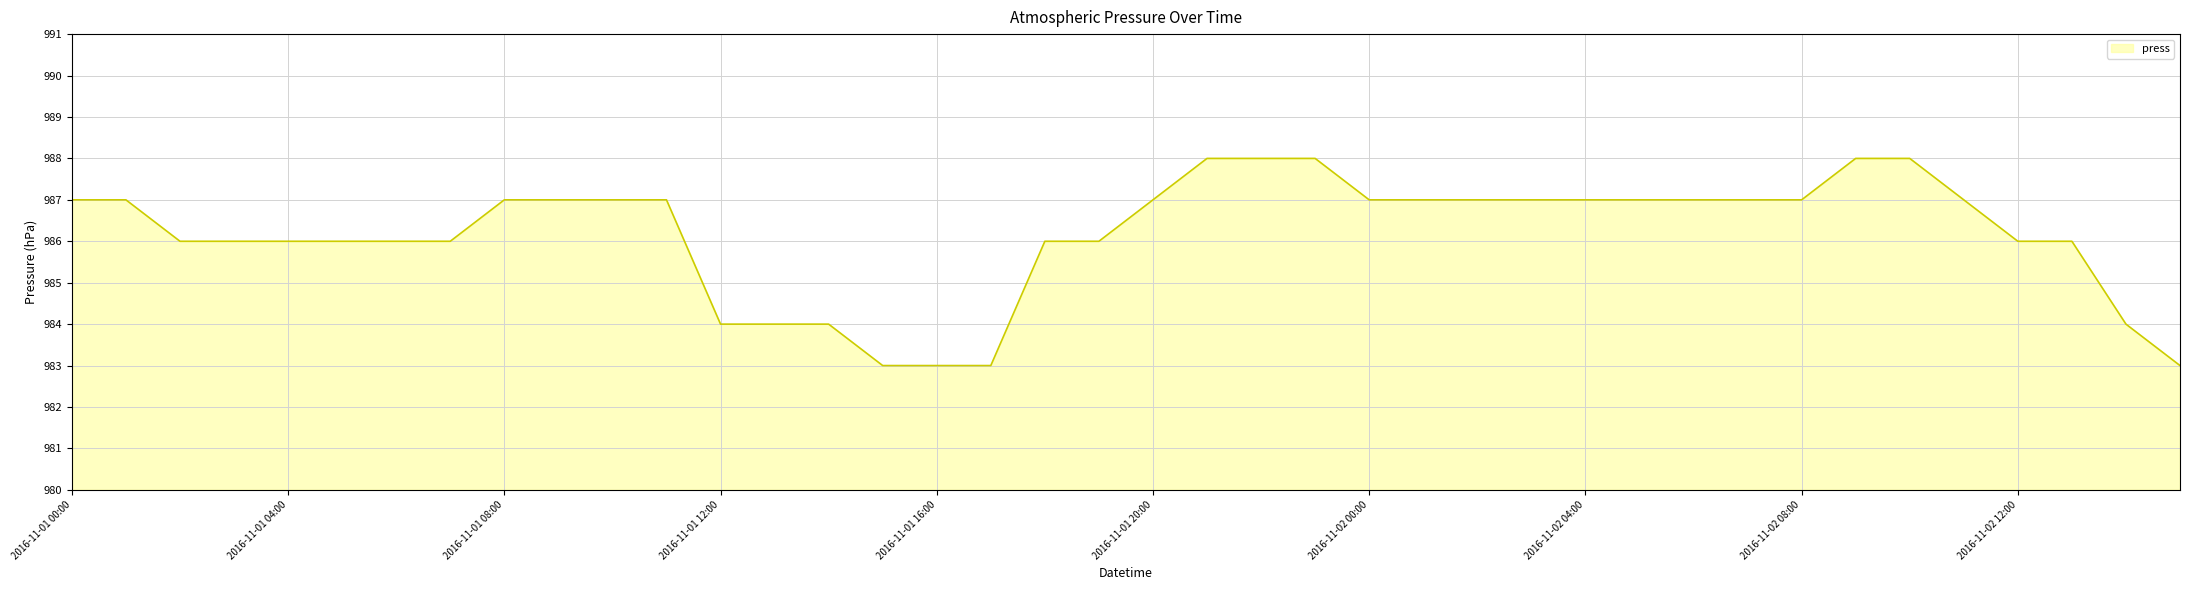

What is the smallest value displayed?

983